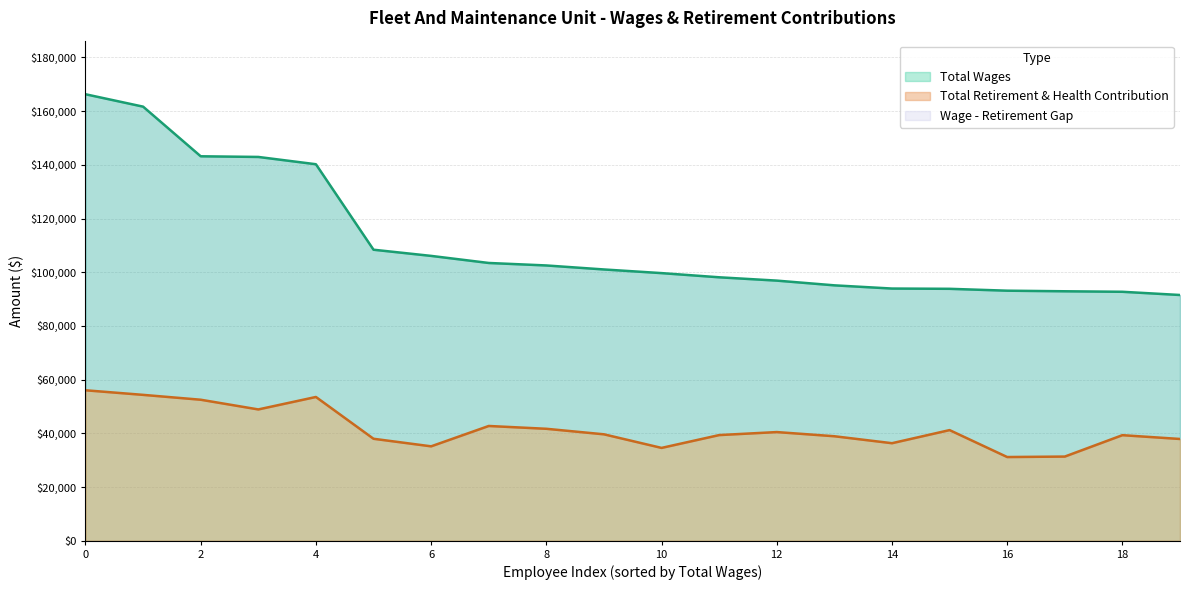

The Total Retirement & Health Contribution series shows 53532 at 4. True or false?

True